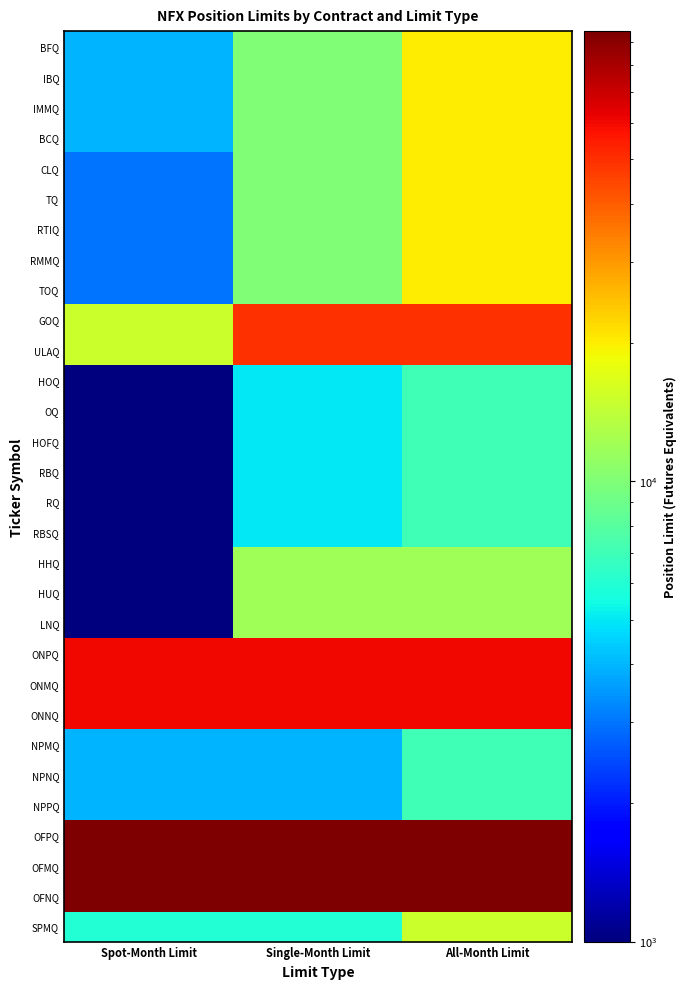

Reading right to left, what are all the values shown in this chart?

BFQ: All-Month Limit=20000	Single-Month Limit=10000	Spot-Month Limit=4000
IBQ: All-Month Limit=20000	Single-Month Limit=10000	Spot-Month Limit=4000
IMMQ: All-Month Limit=20000	Single-Month Limit=10000	Spot-Month Limit=4000
BCQ: All-Month Limit=20000	Single-Month Limit=10000	Spot-Month Limit=4000
CLQ: All-Month Limit=20000	Single-Month Limit=10000	Spot-Month Limit=3000
TQ: All-Month Limit=20000	Single-Month Limit=10000	Spot-Month Limit=3000
RTIQ: All-Month Limit=20000	Single-Month Limit=10000	Spot-Month Limit=3000
RMMQ: All-Month Limit=20000	Single-Month Limit=10000	Spot-Month Limit=3000
TOQ: All-Month Limit=20000	Single-Month Limit=10000	Spot-Month Limit=3000
GOQ: All-Month Limit=50000	Single-Month Limit=50000	Spot-Month Limit=15000
ULAQ: All-Month Limit=50000	Single-Month Limit=50000	Spot-Month Limit=15000
HOQ: All-Month Limit=7000	Single-Month Limit=5000	Spot-Month Limit=1000
OQ: All-Month Limit=7000	Single-Month Limit=5000	Spot-Month Limit=1000
HOFQ: All-Month Limit=7000	Single-Month Limit=5000	Spot-Month Limit=1000
RBQ: All-Month Limit=7000	Single-Month Limit=5000	Spot-Month Limit=1000
RQ: All-Month Limit=7000	Single-Month Limit=5000	Spot-Month Limit=1000
RBSQ: All-Month Limit=7000	Single-Month Limit=5000	Spot-Month Limit=1000
HHQ: All-Month Limit=12000	Single-Month Limit=12000	Spot-Month Limit=1000
HUQ: All-Month Limit=12000	Single-Month Limit=12000	Spot-Month Limit=1000
LNQ: All-Month Limit=12000	Single-Month Limit=12000	Spot-Month Limit=1000
ONPQ: All-Month Limit=60000	Single-Month Limit=60000	Spot-Month Limit=60000
ONMQ: All-Month Limit=60000	Single-Month Limit=60000	Spot-Month Limit=60000
ONNQ: All-Month Limit=60000	Single-Month Limit=60000	Spot-Month Limit=60000
NPMQ: All-Month Limit=7000	Single-Month Limit=4000	Spot-Month Limit=4000
NPNQ: All-Month Limit=7000	Single-Month Limit=4000	Spot-Month Limit=4000
NPPQ: All-Month Limit=7000	Single-Month Limit=4000	Spot-Month Limit=4000
OFPQ: All-Month Limit=95000	Single-Month Limit=95000	Spot-Month Limit=95000
OFMQ: All-Month Limit=95000	Single-Month Limit=95000	Spot-Month Limit=95000
OFNQ: All-Month Limit=95000	Single-Month Limit=95000	Spot-Month Limit=95000
SPMQ: All-Month Limit=15000	Single-Month Limit=6000	Spot-Month Limit=6000